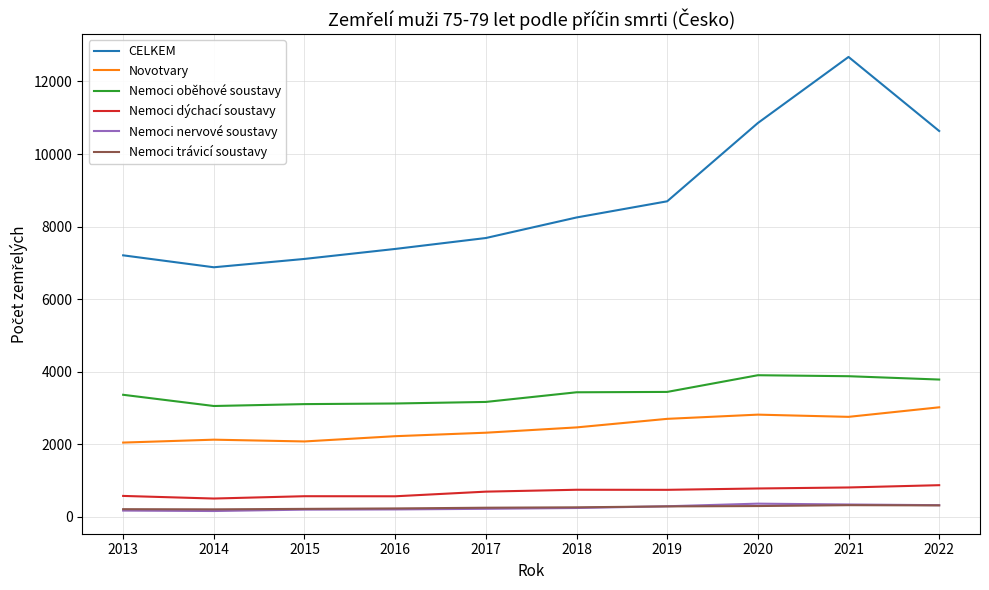

What is the sum of the Nemoci dýchací soustavy values at 2019 and 2017?

1442